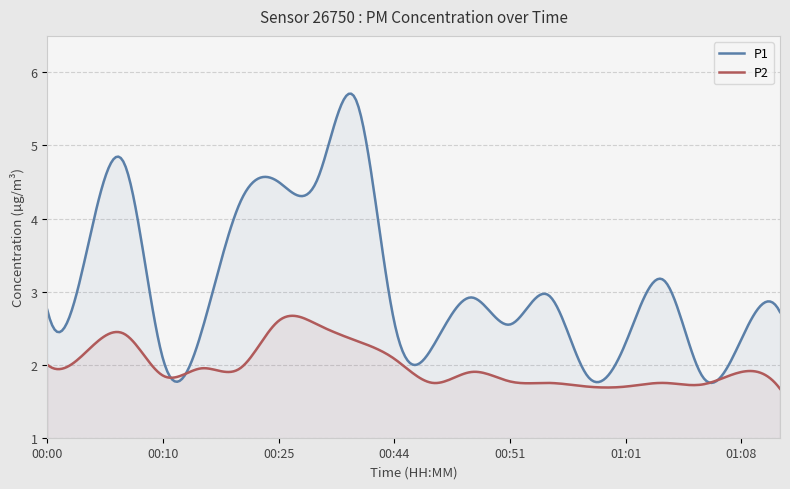

Between 00:00 and 00:15, which is larger?

00:15